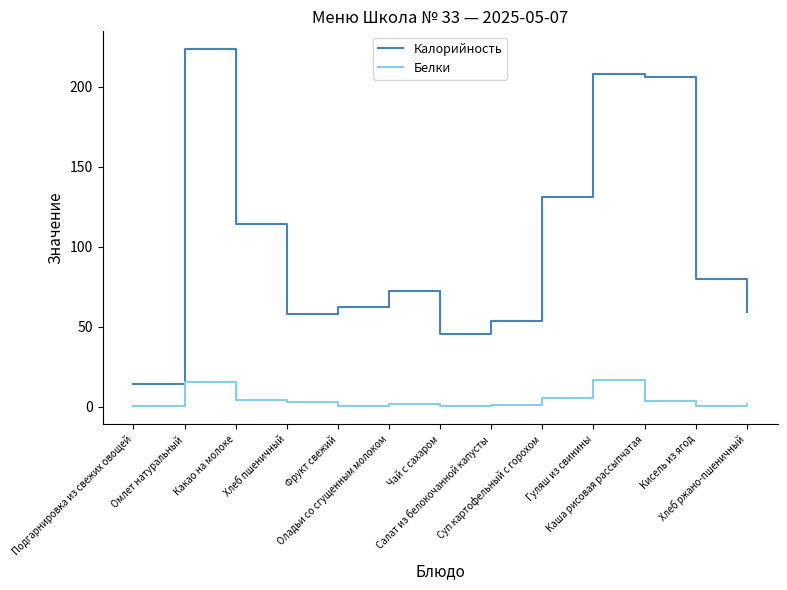

What are all the series names shown in the legend?

Калорийность, Белки